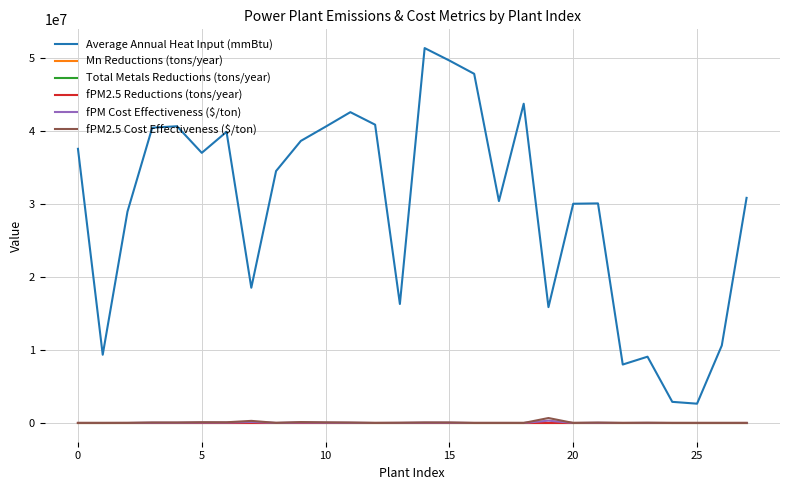

Which series has the widest spread of values?

Average Annual Heat Input (mmBtu)